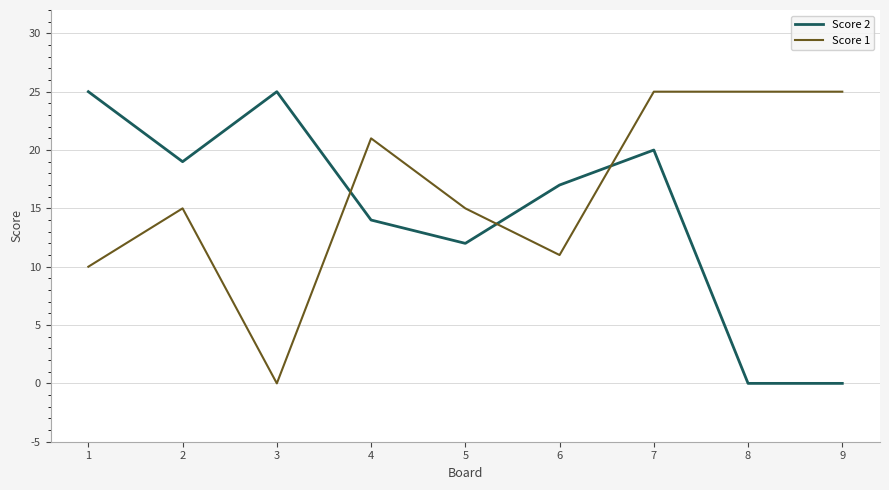

What is the sum of the Score 1 values at 3 and 4?

21